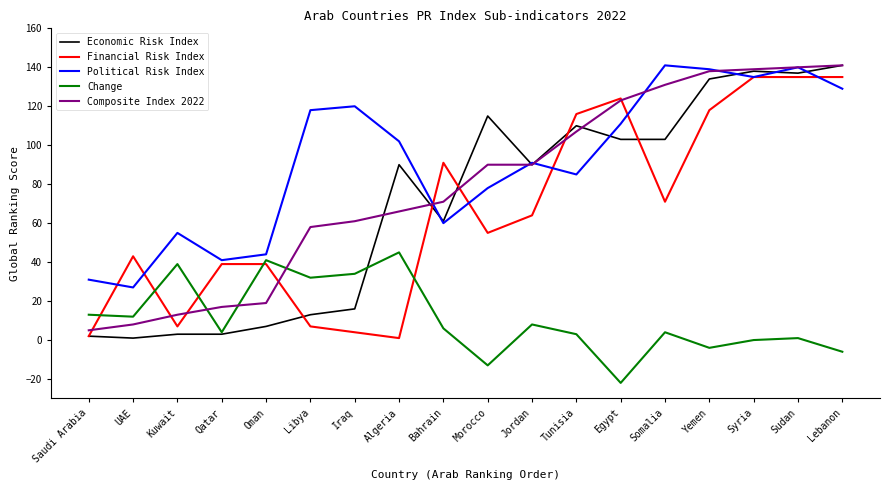

True or false: Political Risk Index has more than 0 interior local peaks.

True